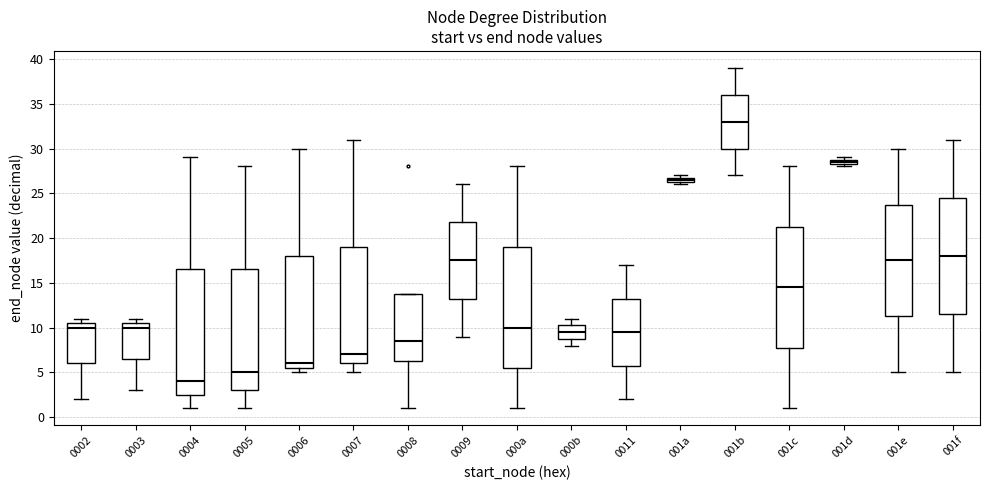

Where is the upper edge of the box for 001d on the y-axis? The values are not printed on the chart, so give them approximately, as read against the axis.

29.0